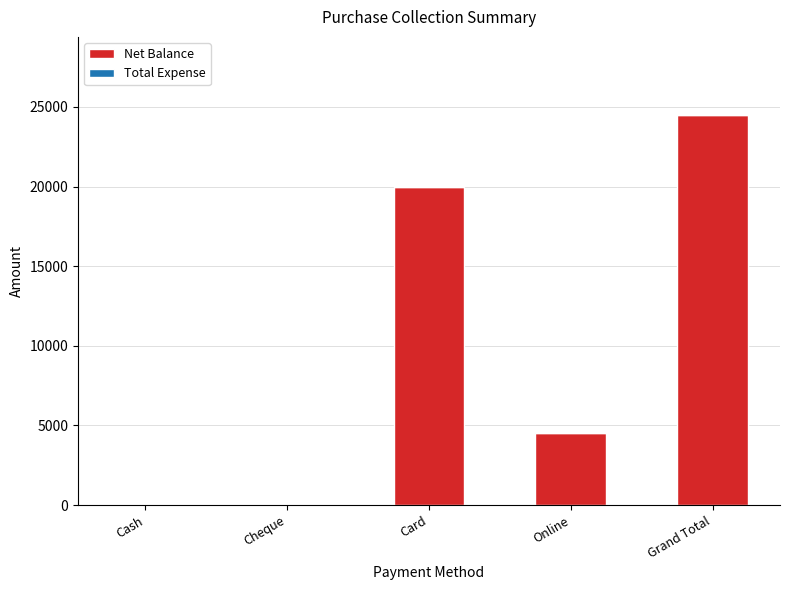

What is the maximum value shown in the chart?

24500